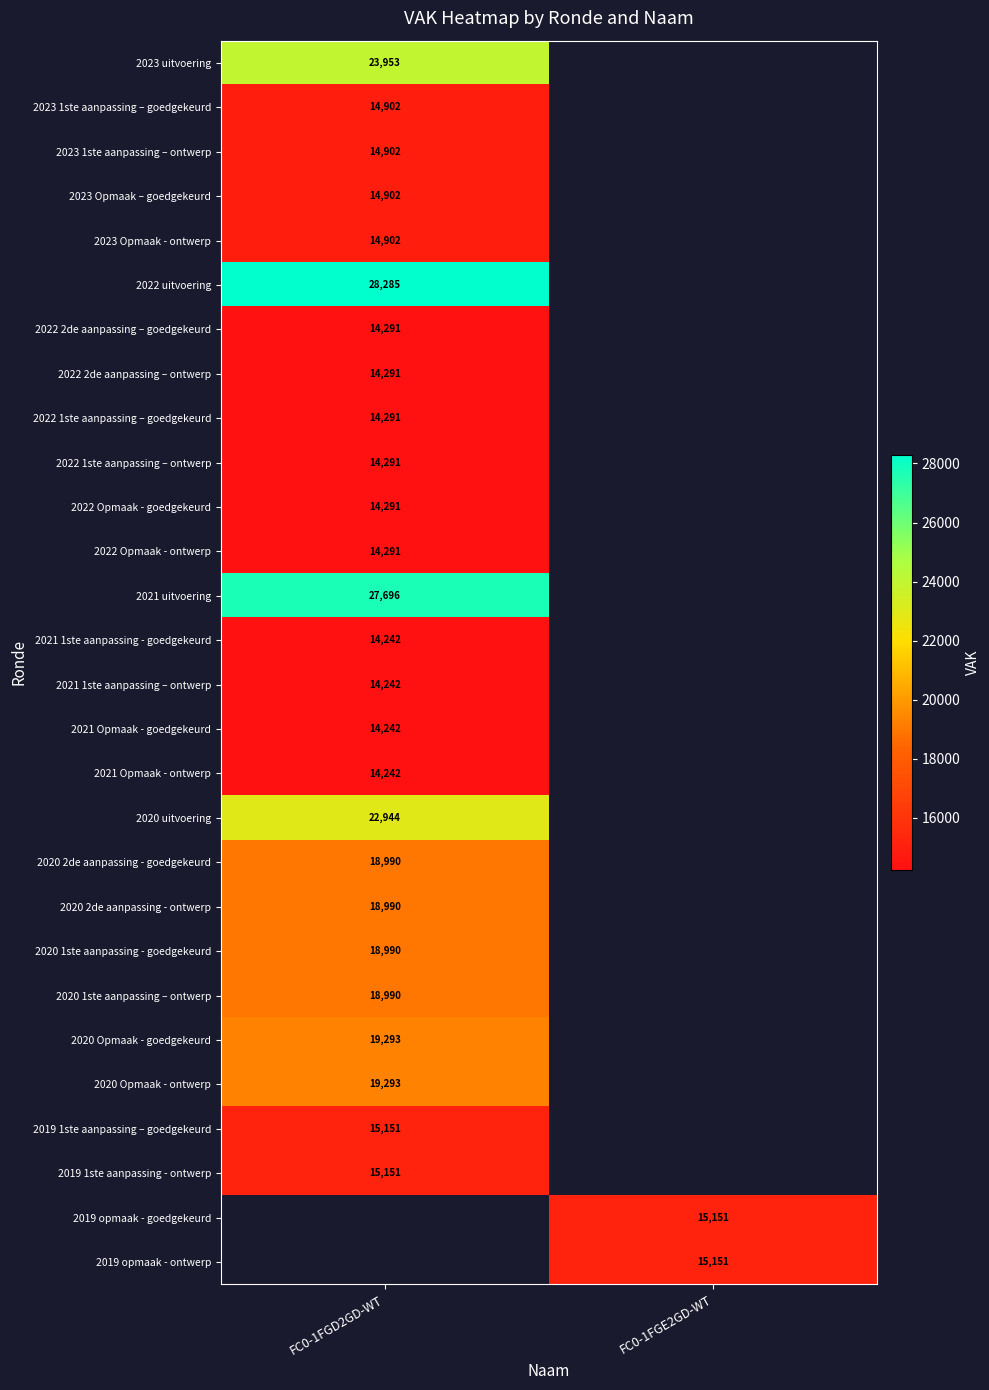

The value of 2020 Opmaak - ontwerp at FC0-1FGD2GD-WT is 19293. True or false?

True